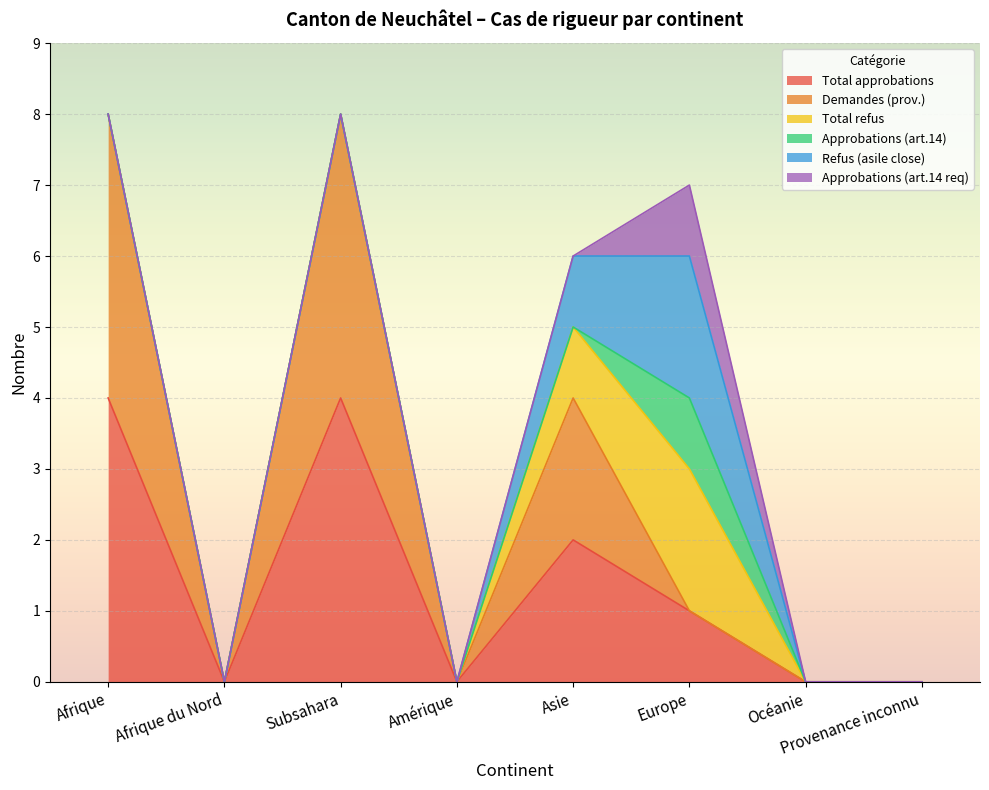

Which series has the largest total across all categories?

Total approbations